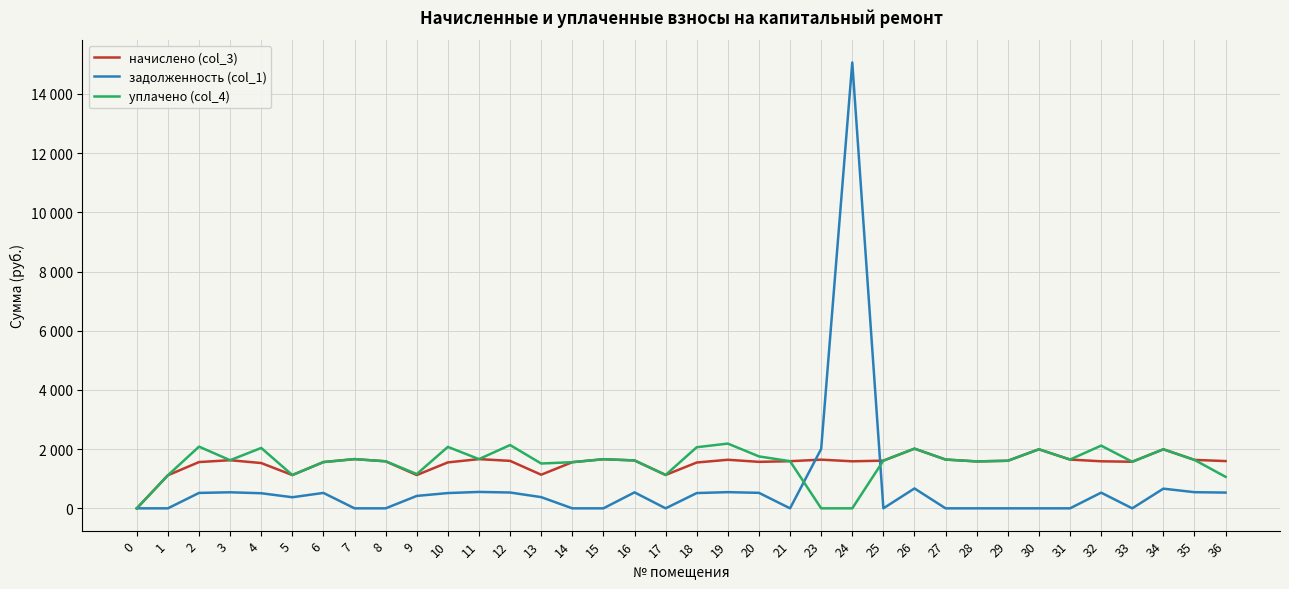

True or false: уплачено (col_4) and начислено (col_3) intersect in this chart.

False